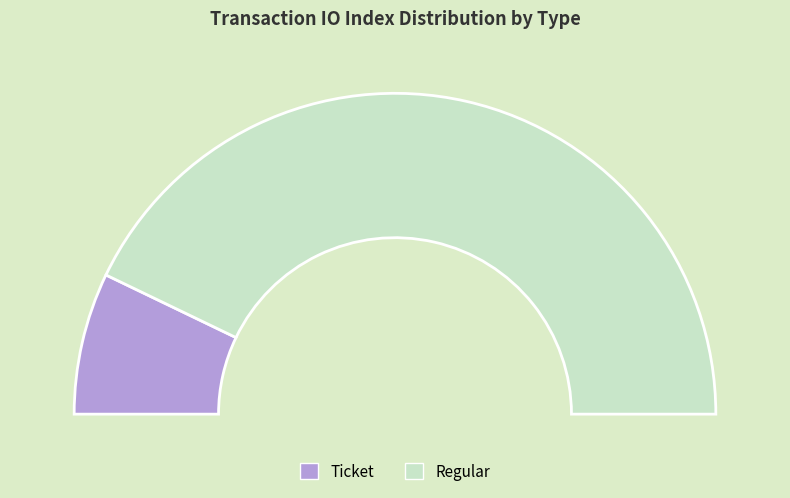

Is it true that Regular is 86% of the pie?

True